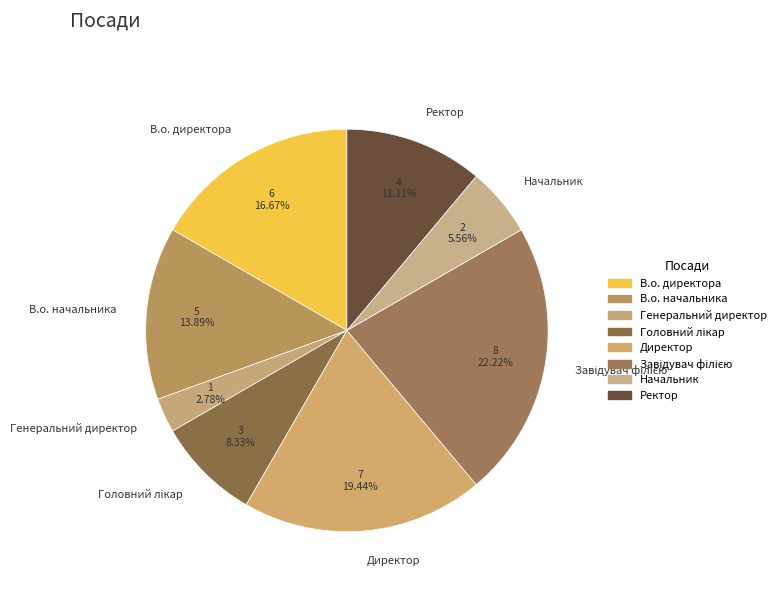

How many segments does this pie chart have?

8